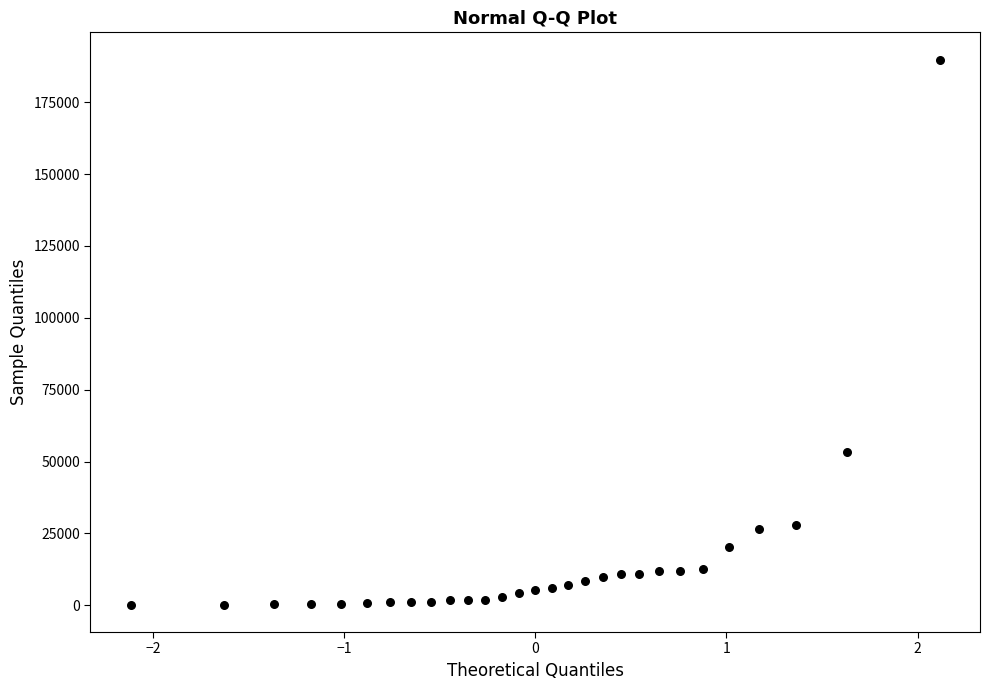

What Y value in the scatter plot is closest to 95003?

53256.2